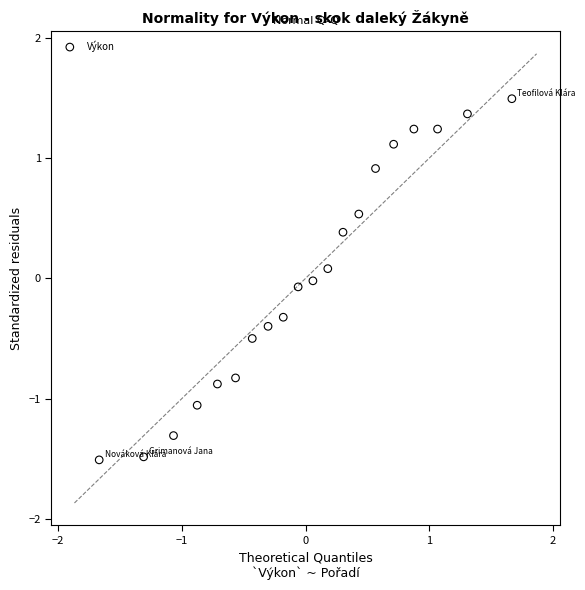

What is the range of Y values (max minus min)?

3.0